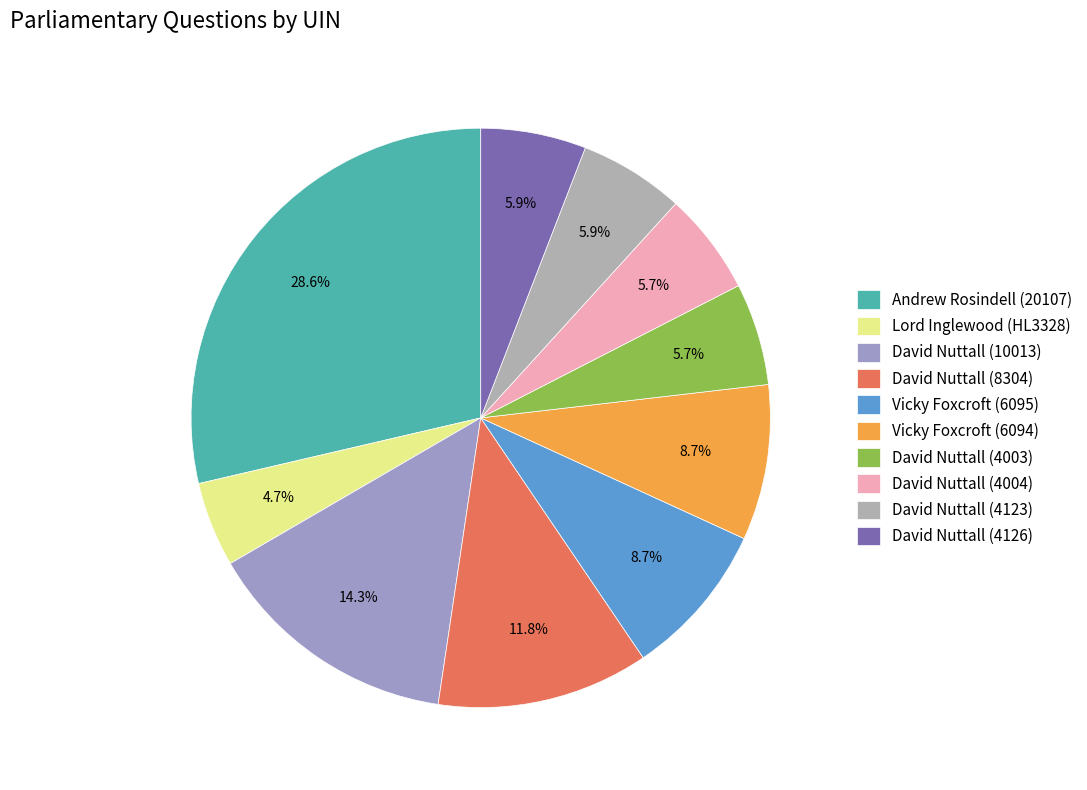

How many segments does this pie chart have?

10